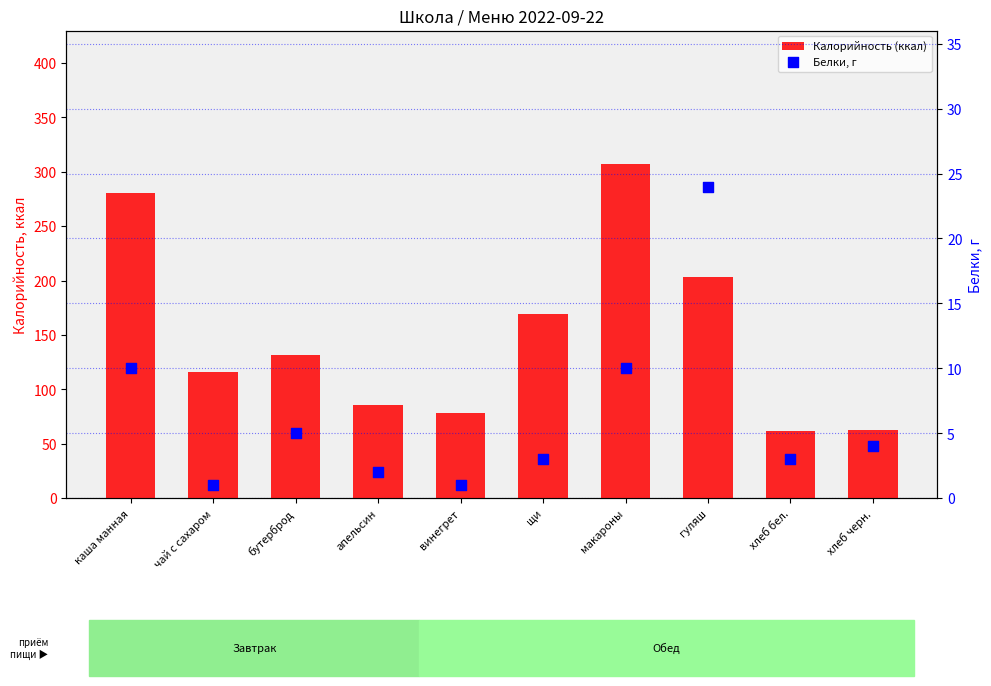

What are all the series names shown in the legend?

Калорийность (ккал), Белки, г